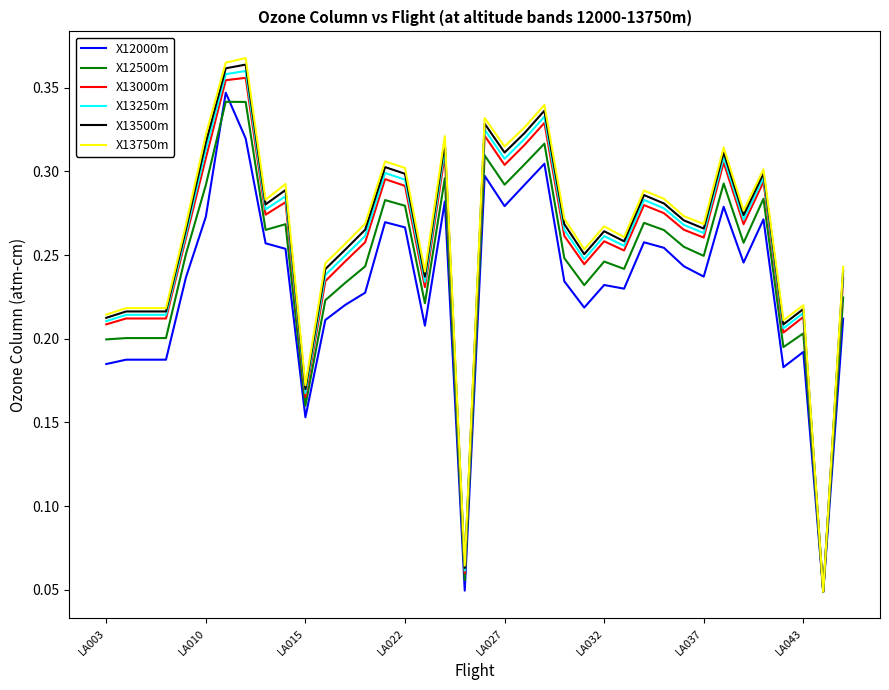

Which series has the largest range (max minus min)?

X13750m